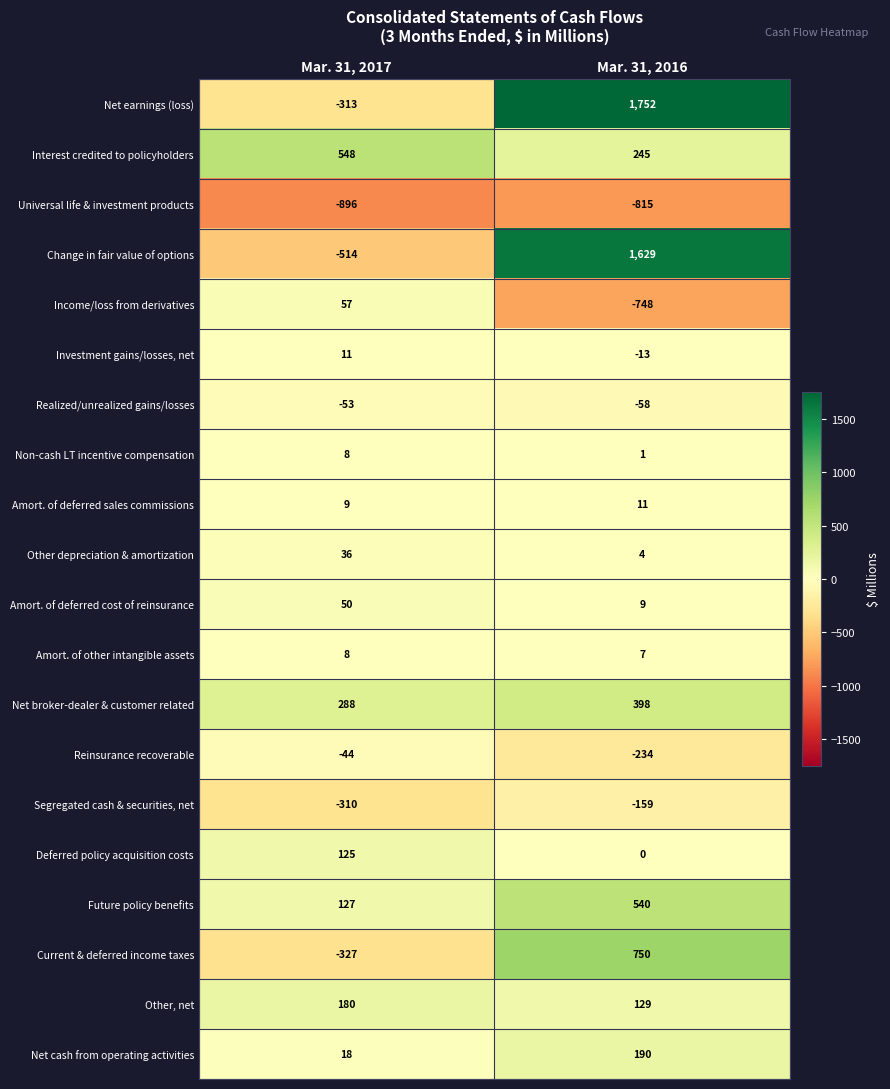

What is the difference between the maximum and minimum values in the Deferred policy acquisition costs series?

125